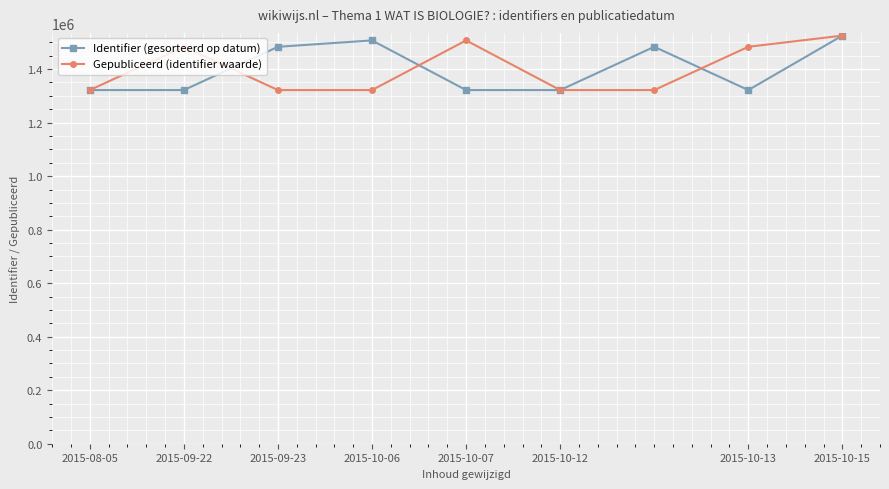

What is the value of the Identifier (gesorteerd op datum) point at the 3rd from the left?

1483353